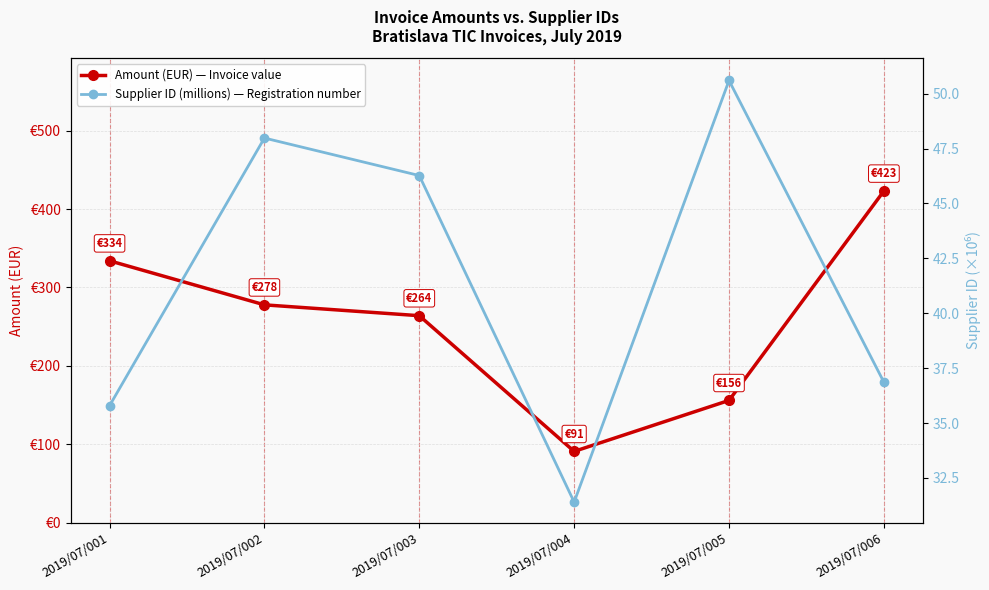

The Amount (EUR) — Invoice value series shows 611.5 at 2019/07/006. True or false?

False